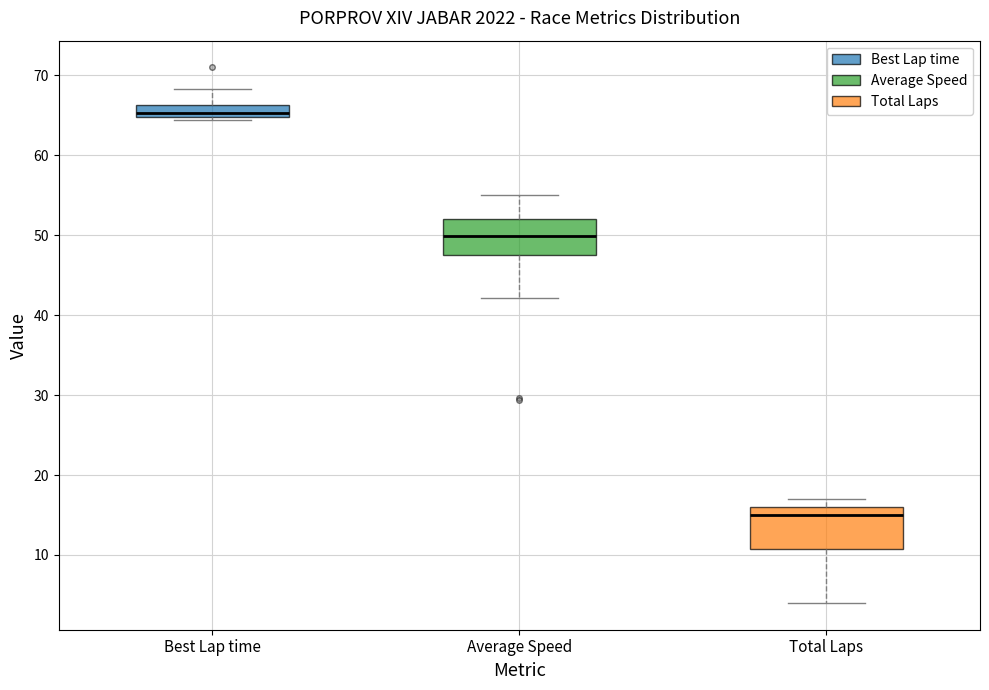

Where is the upper edge of the box for Best Lap time on the y-axis? The values are not printed on the chart, so give them approximately, as read against the axis.

66